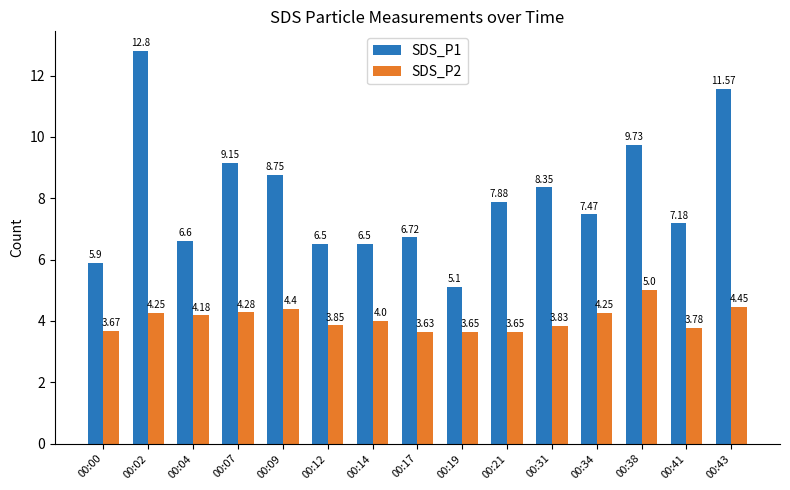

Which label corresponds to the smallest value in the chart?

00:17